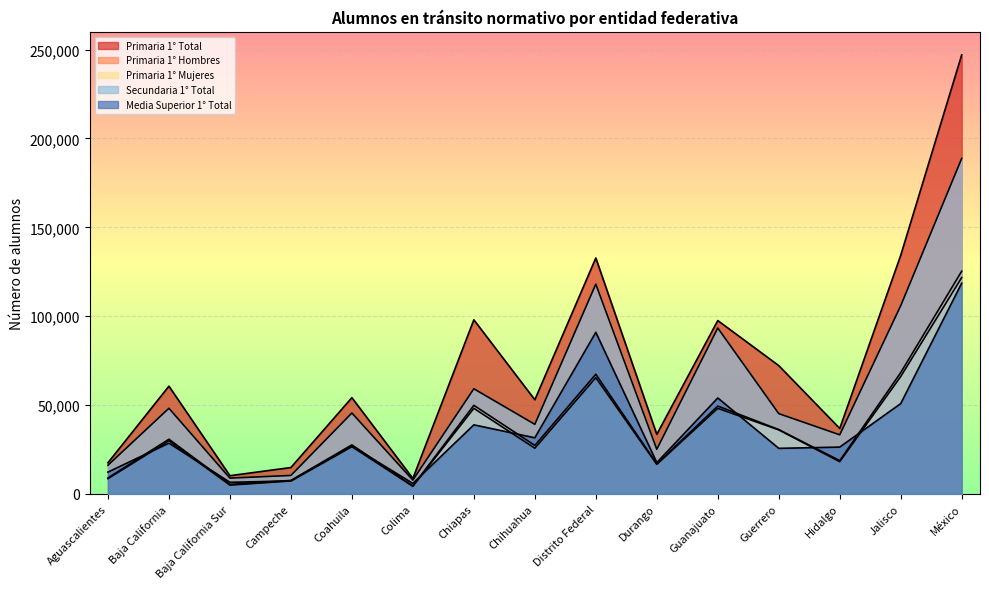

Which has a higher value, Campeche or Durango?

Durango